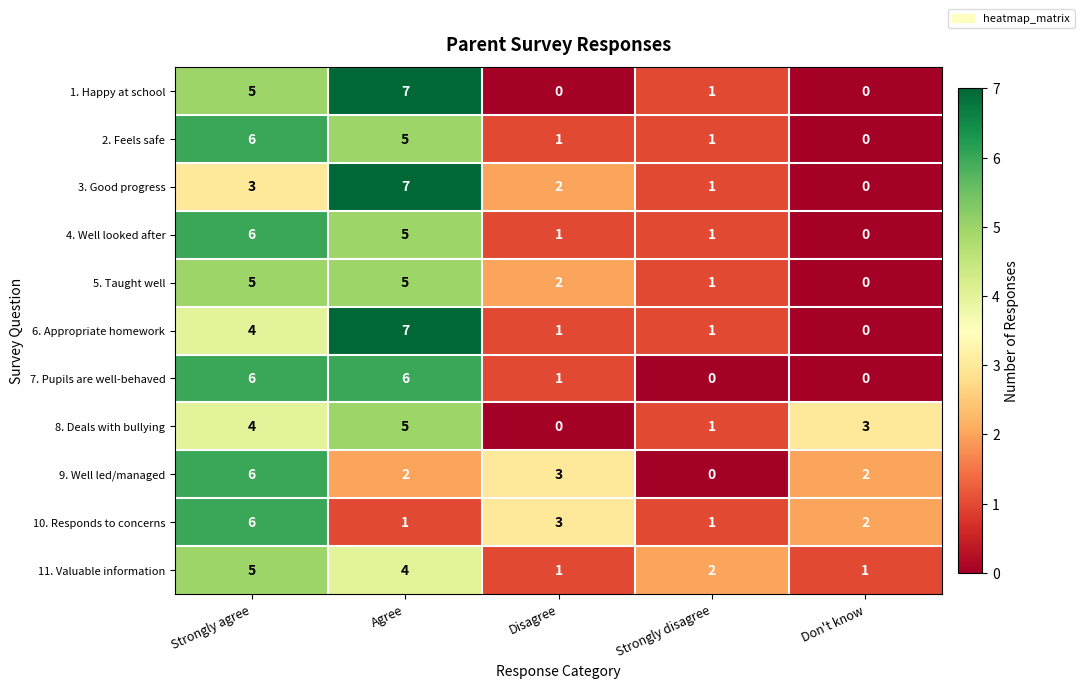

How many 6. Appropriate homework values are between 1 and 4?

3